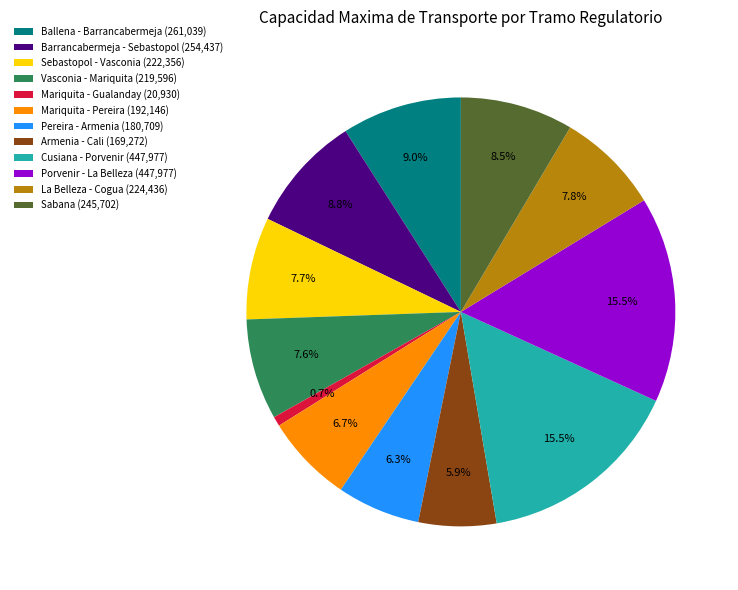

What is the total percentage of Sabana and Mariquita - Gualanday?

9.2%